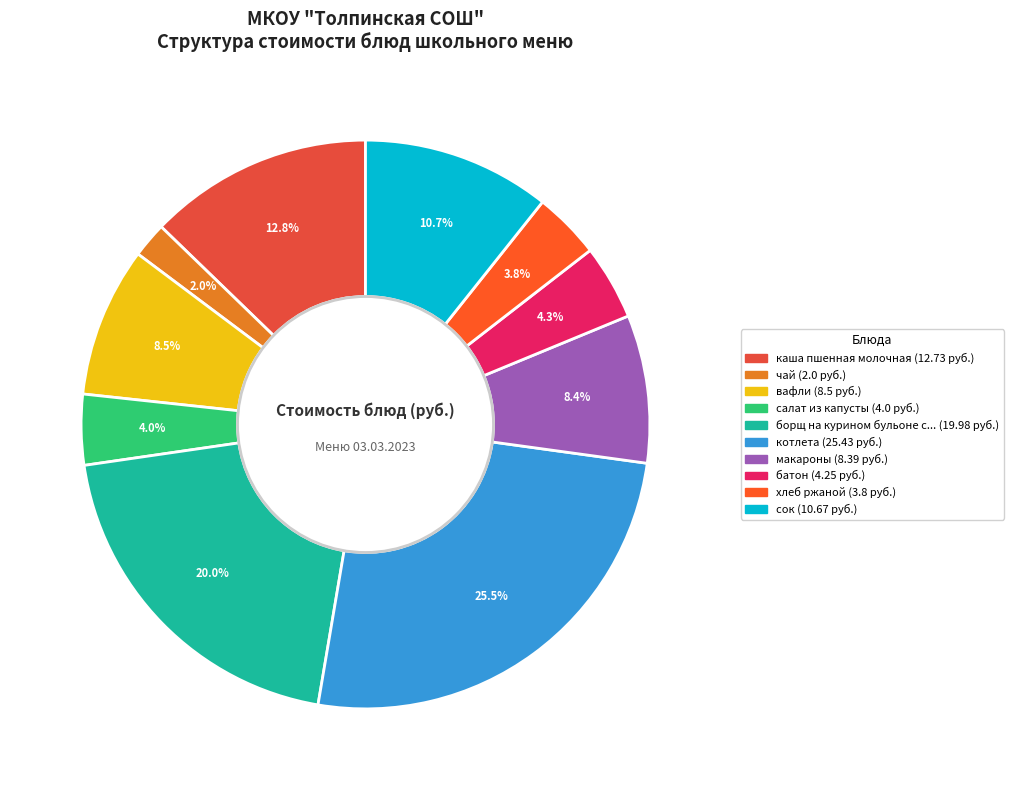

How many slices are in this pie chart?

10